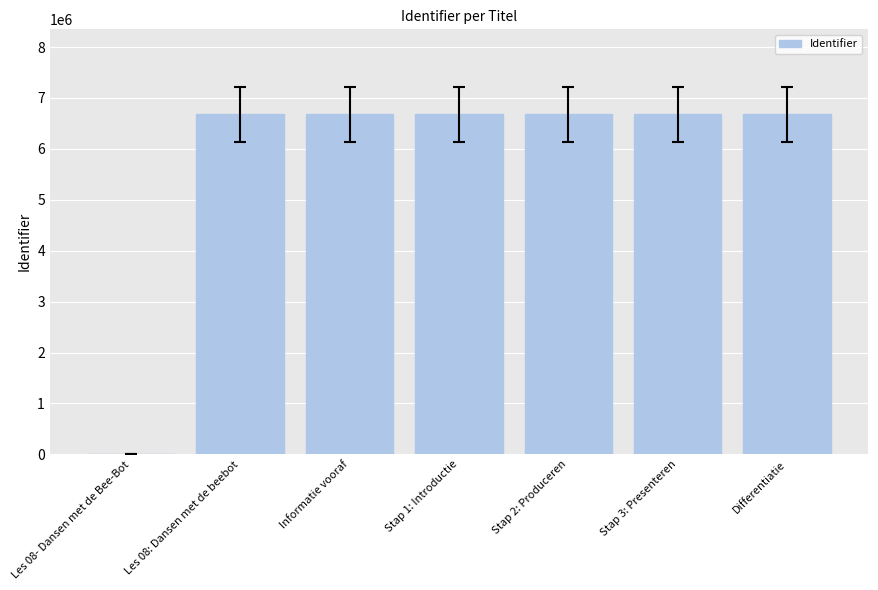

The value at Les 08: Dansen met de beebot is 6678810. True or false?

True